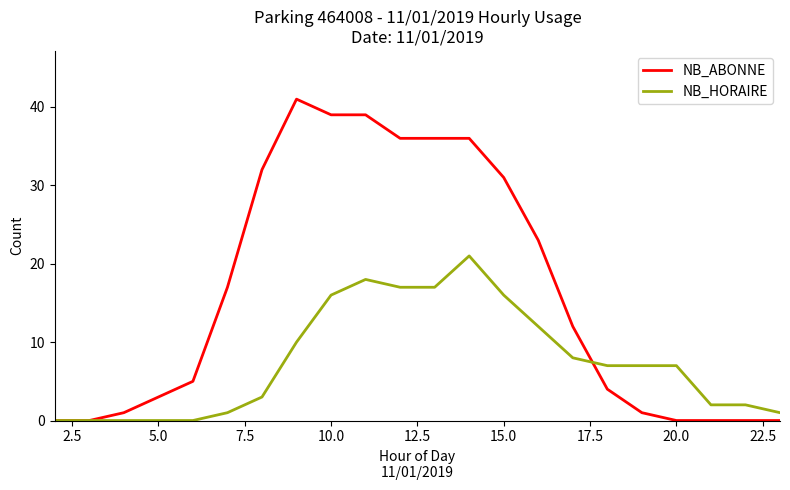

What is the maximum value for NB_ABONNE?

41